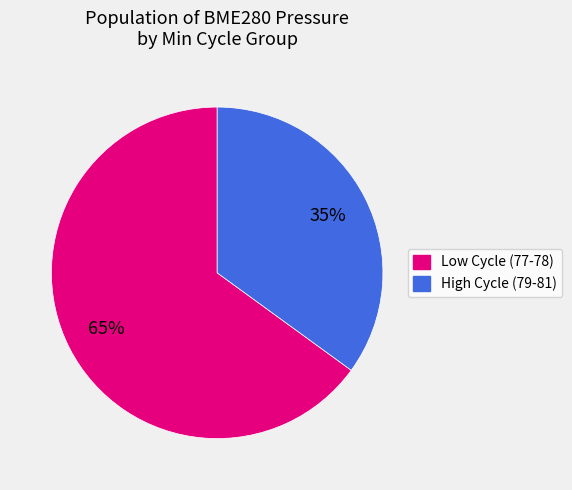

Is there a majority slice in this chart?

Yes